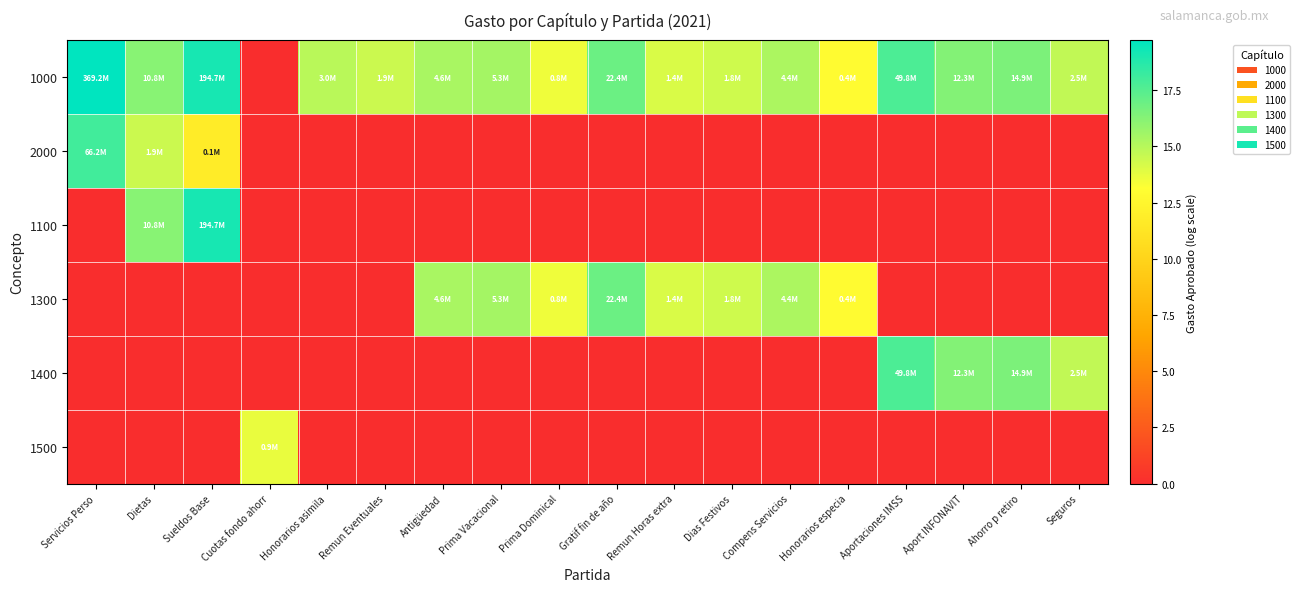

How many categories are shown in the chart?

18